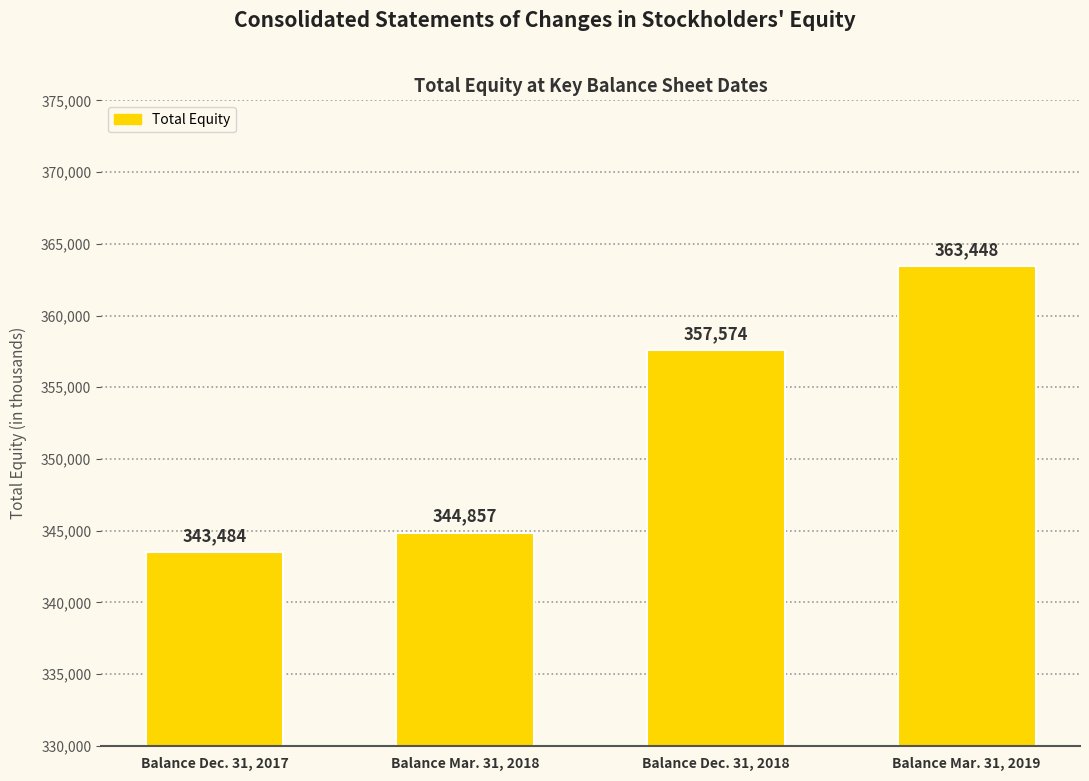

At which category does the chart reach its peak across all series?

Balance Mar. 31, 2019